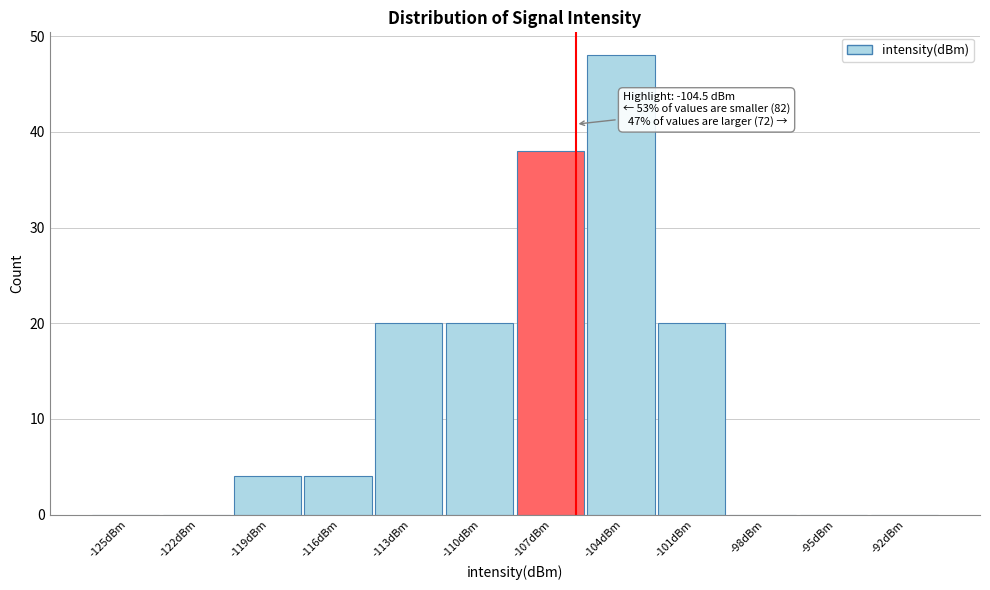

Reading left to right, transcribe all the data shown in this chart.

-125dBm=0	-122dBm=0	-119dBm=4	-116dBm=4	-113dBm=20	-110dBm=20	-107dBm=38	-104dBm=48	-101dBm=20	-98dBm=0	-95dBm=0	-92dBm=0